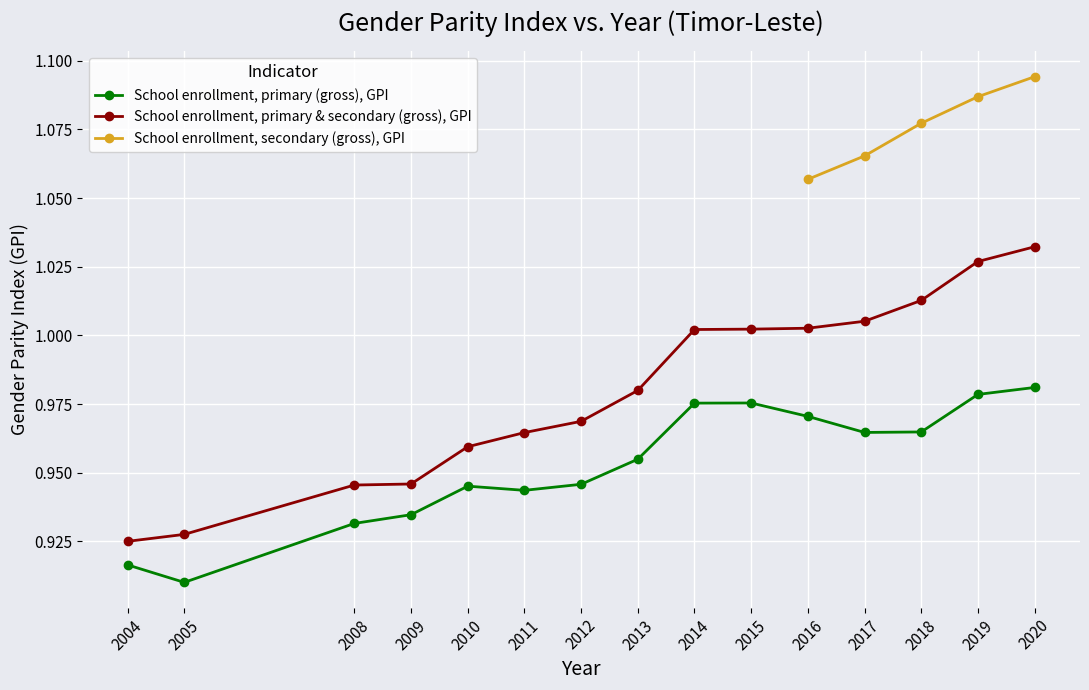

True or false: School enrollment, primary (gross), gender parity index and School enrollment, primary and secondary (gross), gender parity index intersect in this chart.

False